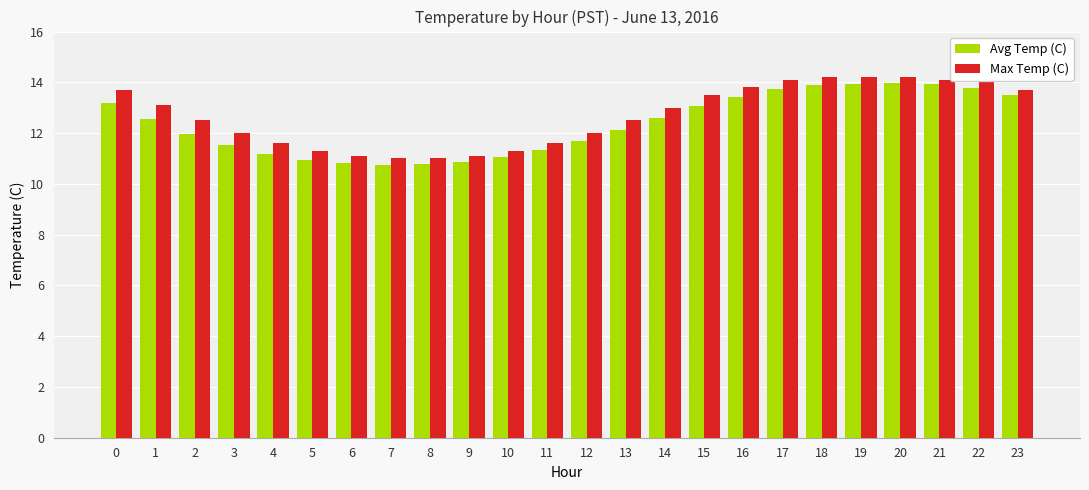

What is the difference between the highest and lowest values at 2?

0.5